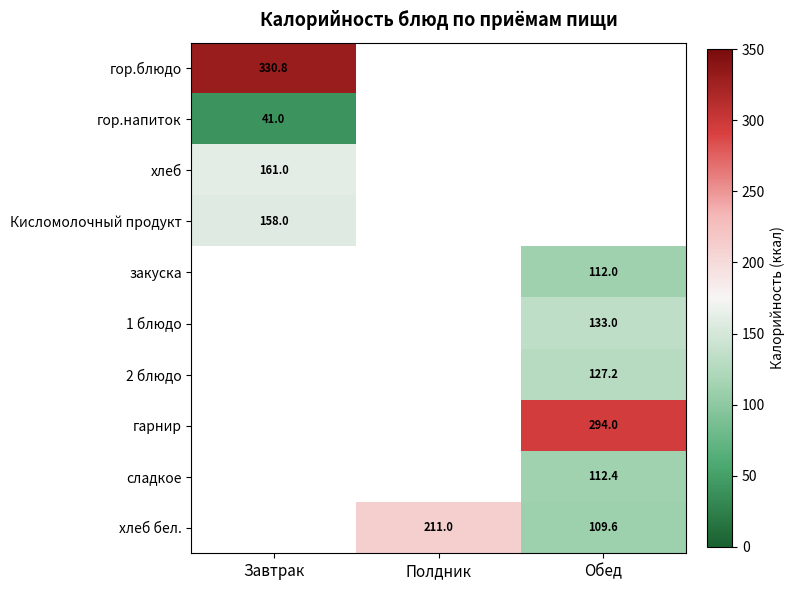

The Кисломолочный продукт series shows 276.6 at Завтрак. True or false?

False